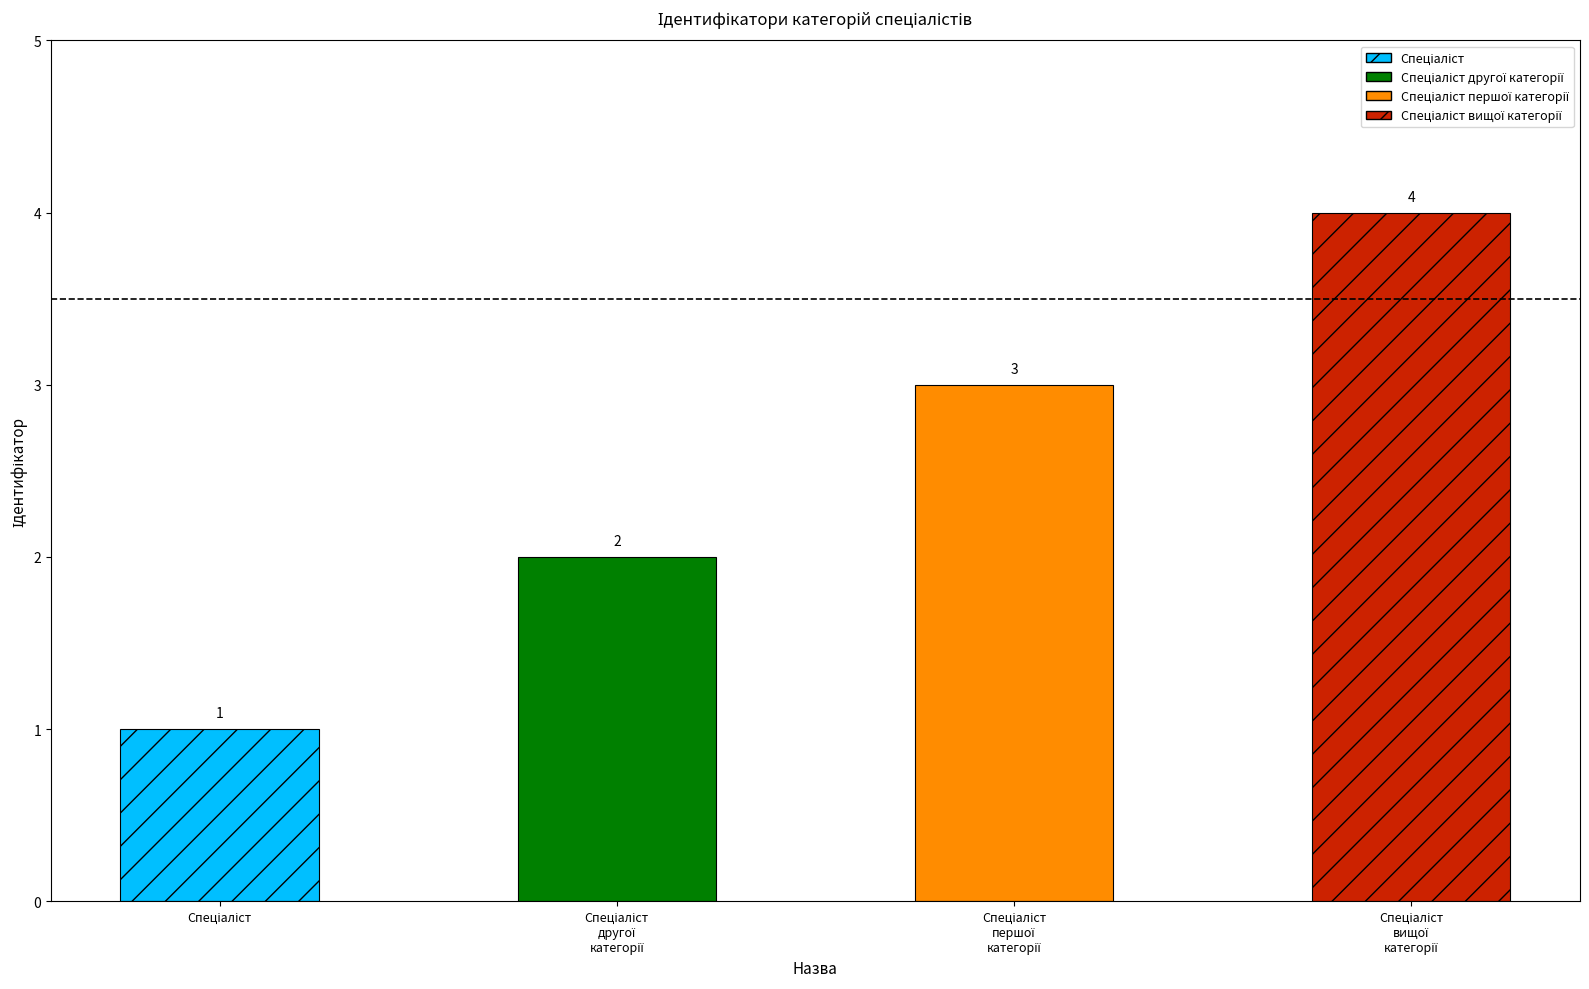

Rank the categories by value from highest to lowest.

Спеціаліст вищої категорії, Спеціаліст першої категорії, Спеціаліст другої категорії, Спеціаліст